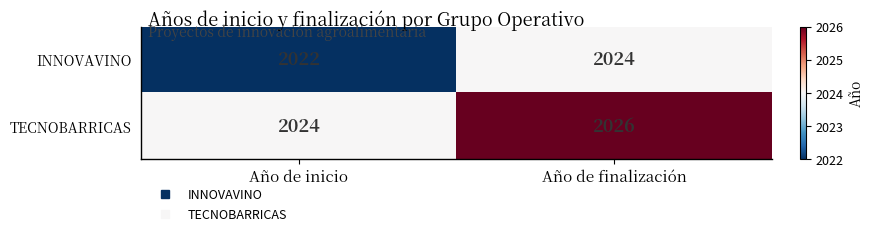

At how many categories does at least one series exceed 2025?

1